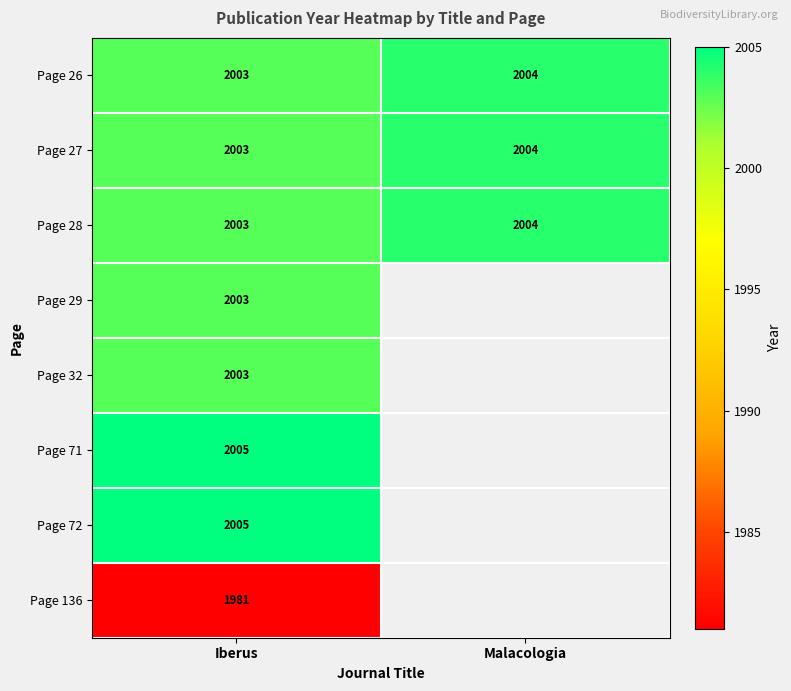

Is it true that Page 28 equals 3553.1 at Malacologia?

False